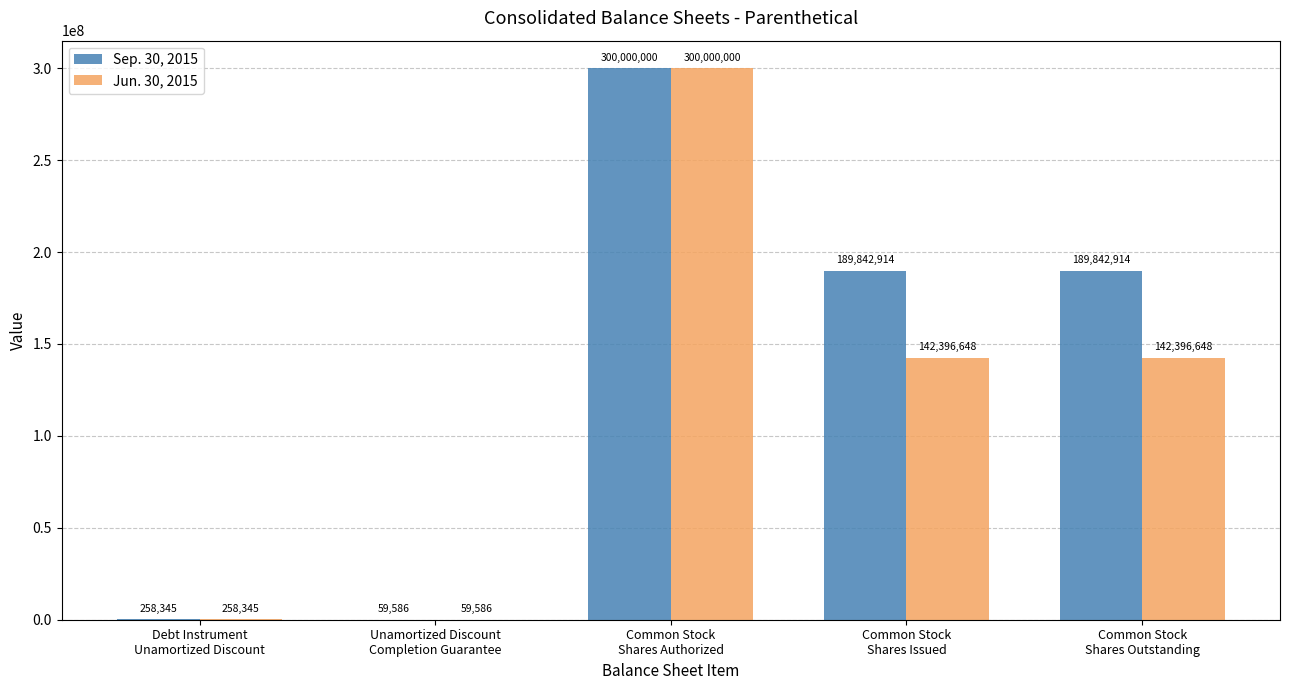

What is the greatest value displayed?

300000000